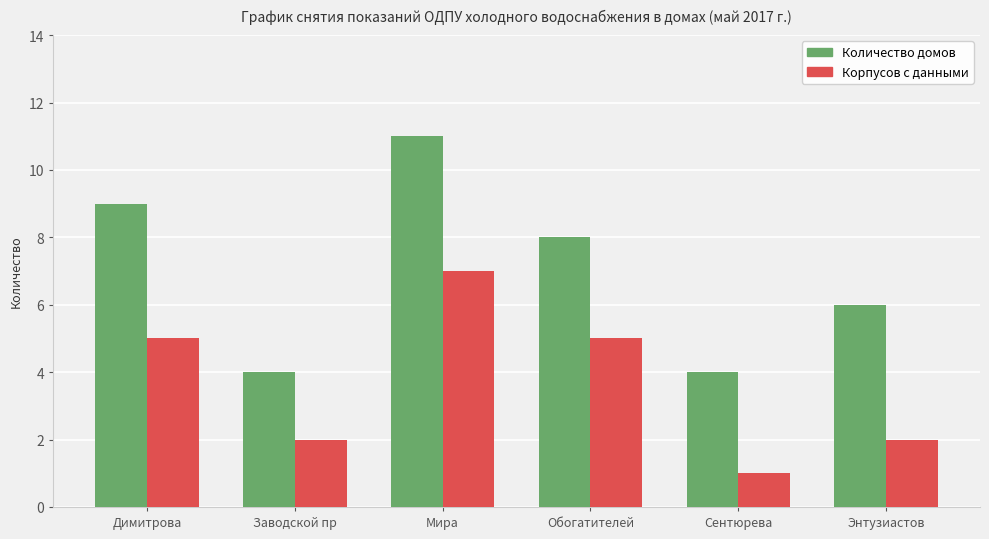

Which series has the widest spread of values?

Количество домов